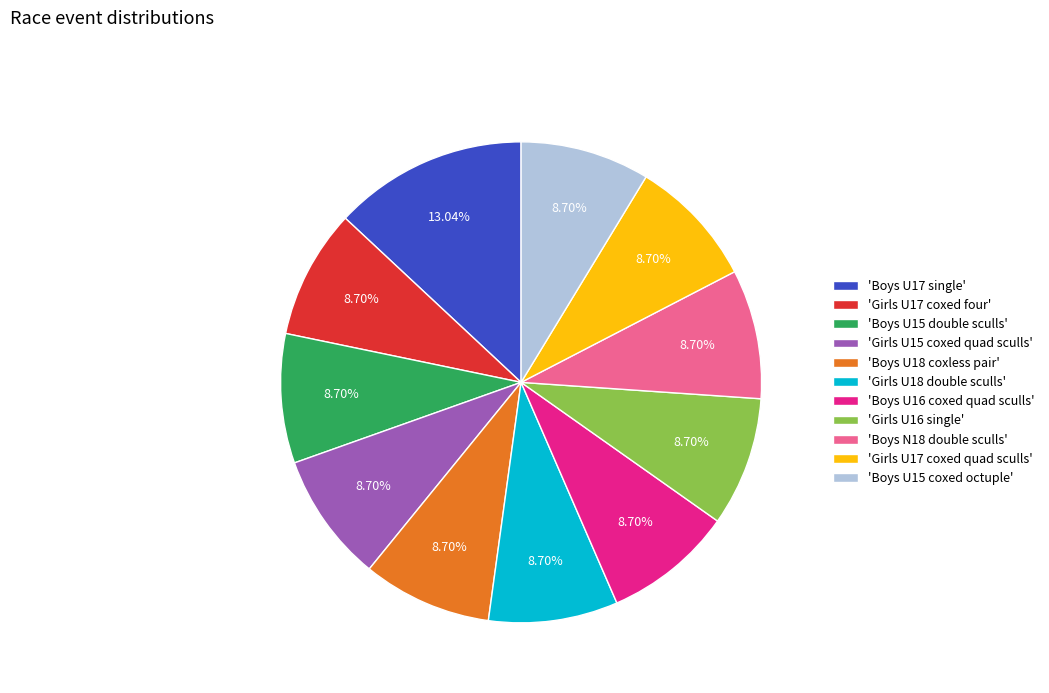

Is there any slice that represents more than half of the pie?

No